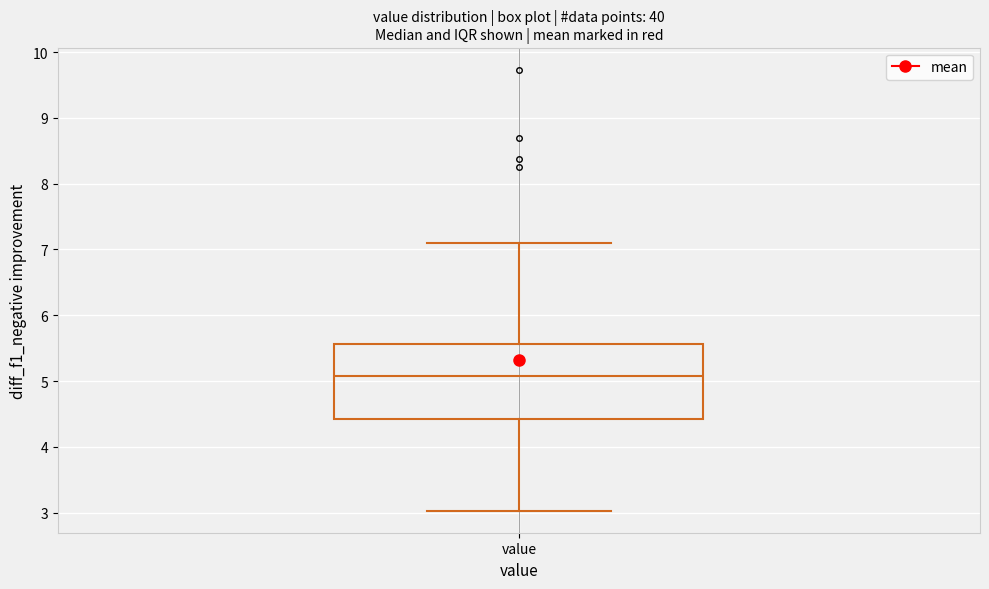

Transcribe this box plot: give where the median line is, the range the box spans, and where the two whiskers end, as read against the y-axis. The values are not printed on the chart, so give them approximately, as read against the axis.

median 5.1, box 4.4 to 5.6, whiskers 3.0 to 7.1